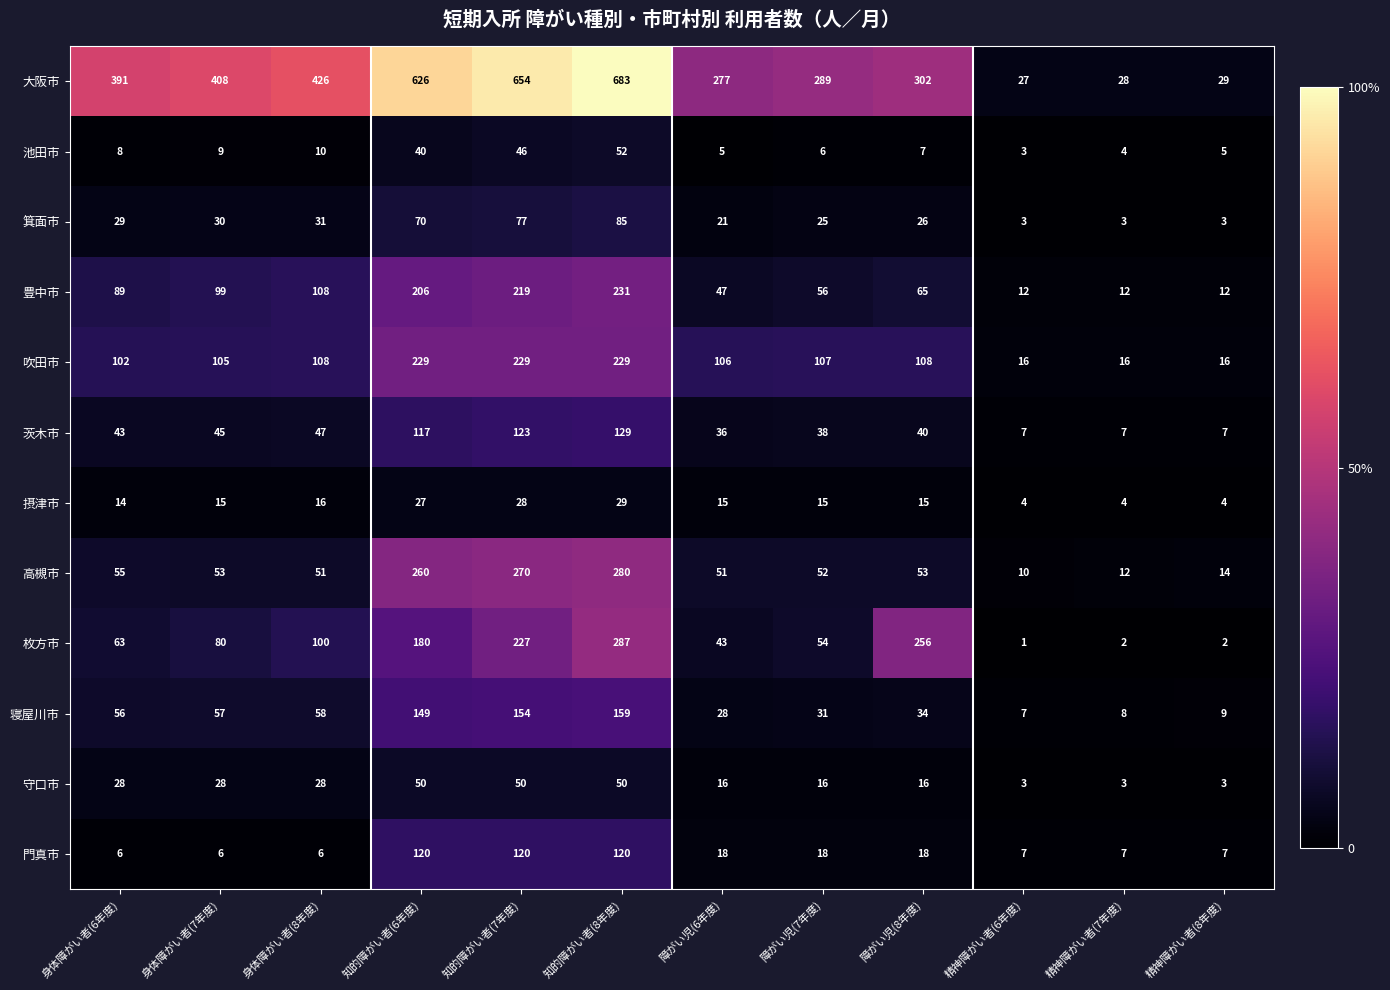

Which series changed the most between 身体障がい者(8年度) and 知的障がい者(8年度)?

大阪市